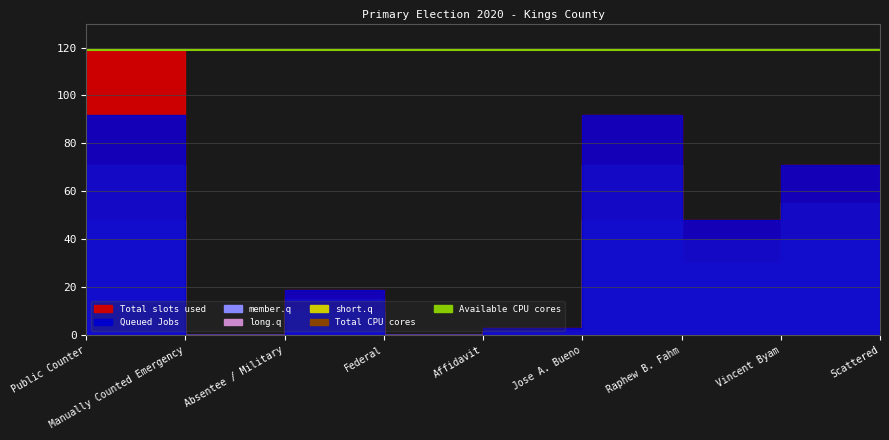

True or false: Available CPU cores and Queued Jobs intersect in this chart.

False